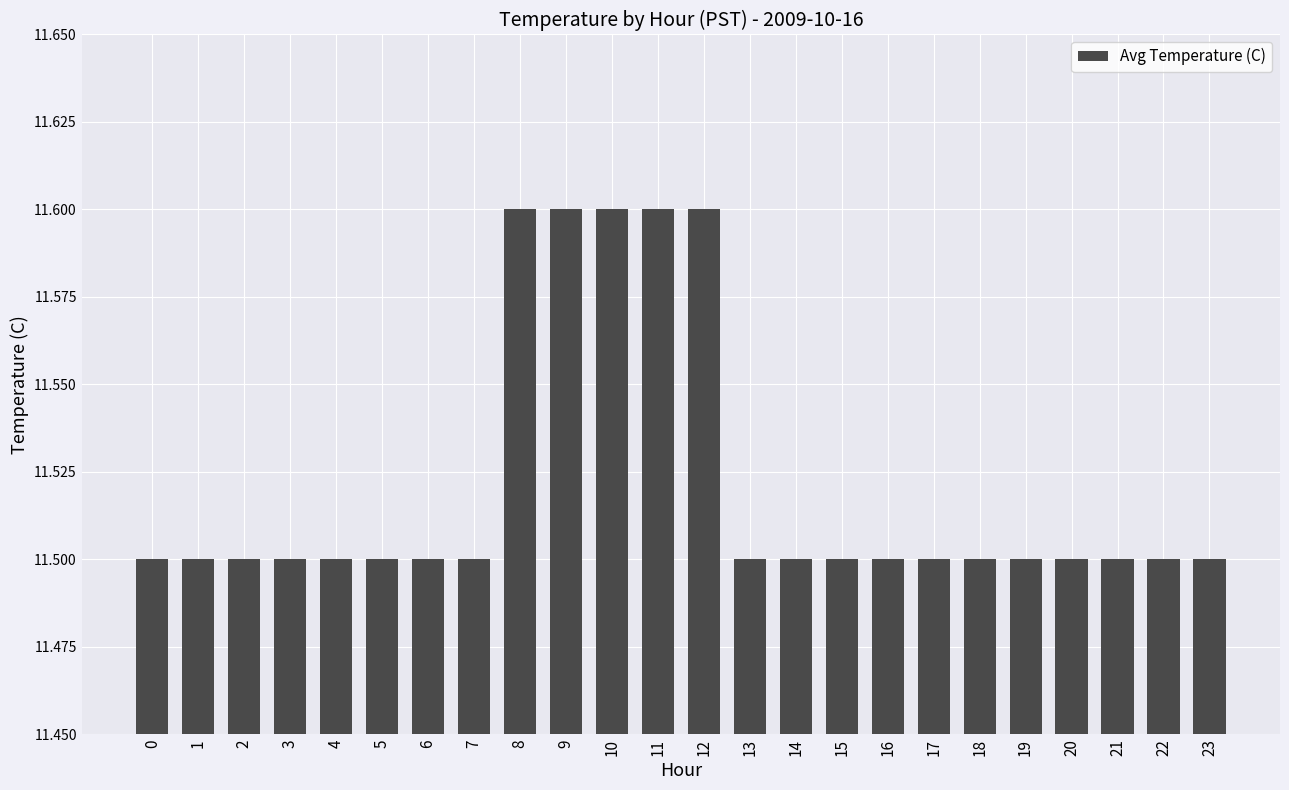

What is the value of the 18th bar from the left?

11.5